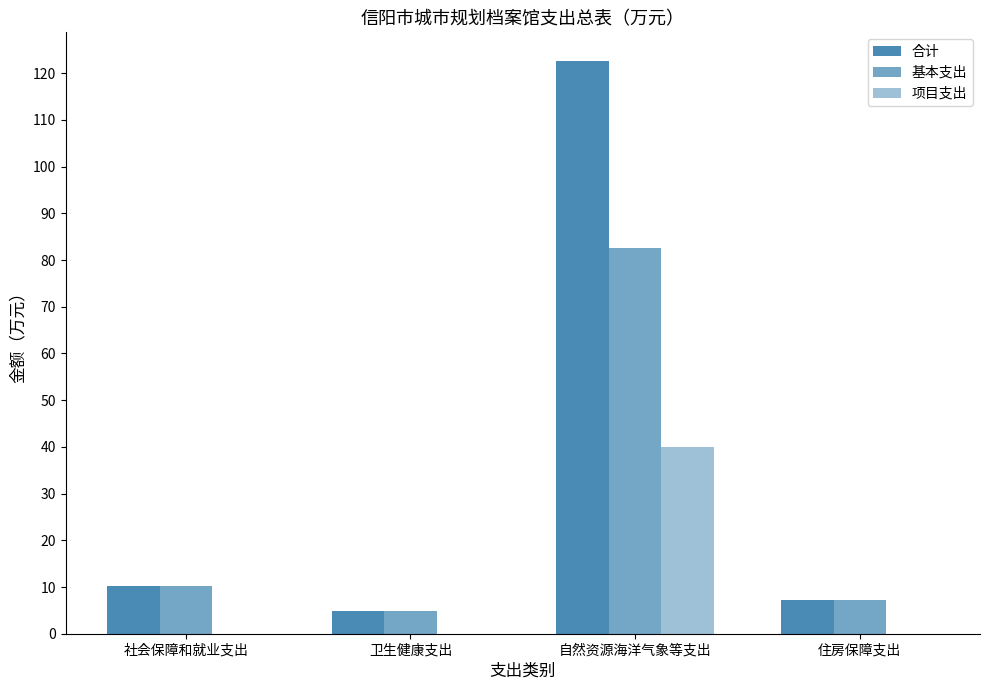

Where does the 基本支出 series first go above 10?

社会保障和就业支出